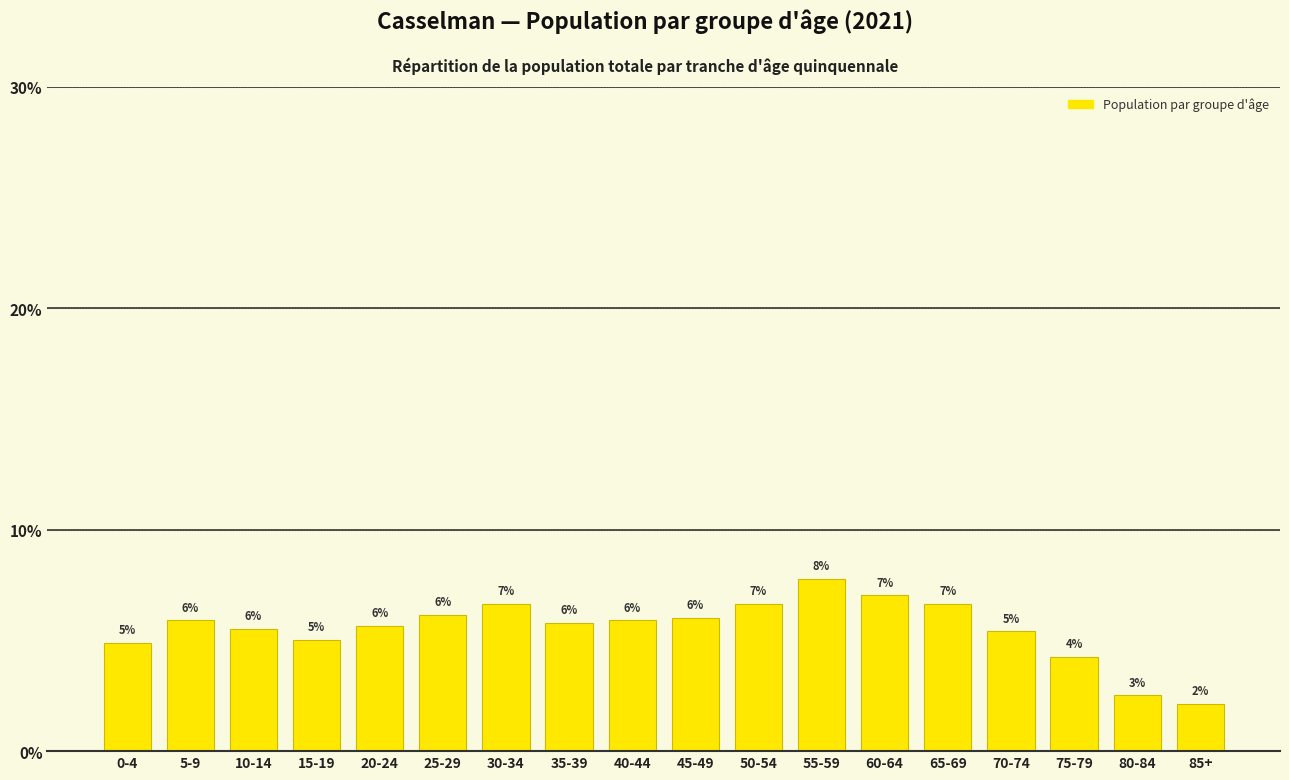

What is the label of the 1st bar from the left?

0-4